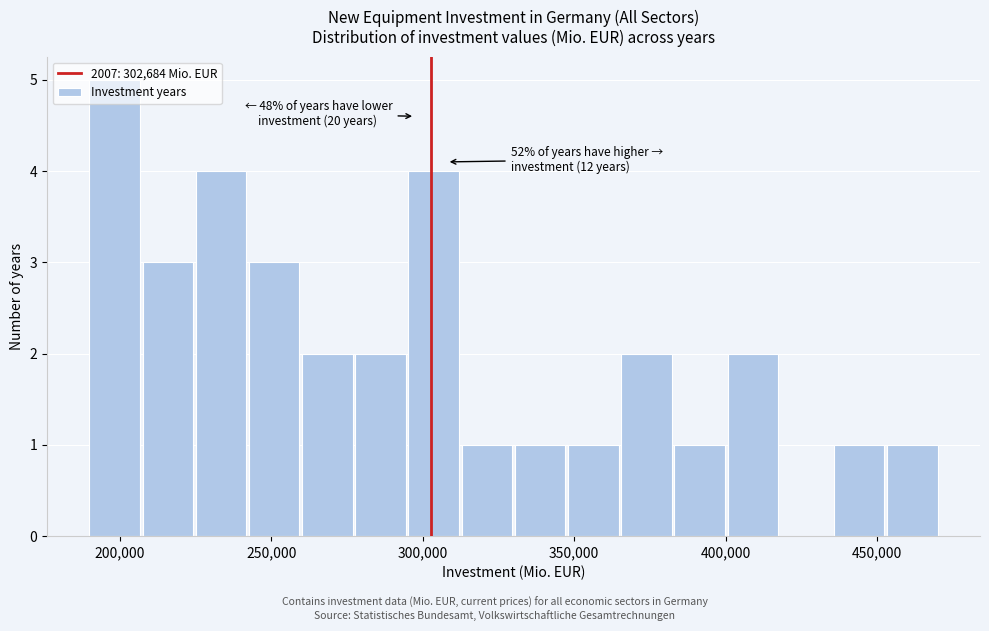

Around what value on the x-axis is the tallest bar? Give the approximate position of its centre, as read against the axis.

200000